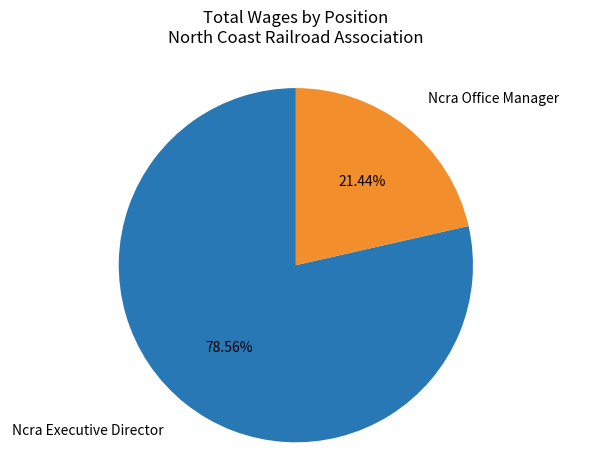

Is there any slice that represents more than half of the pie?

Yes